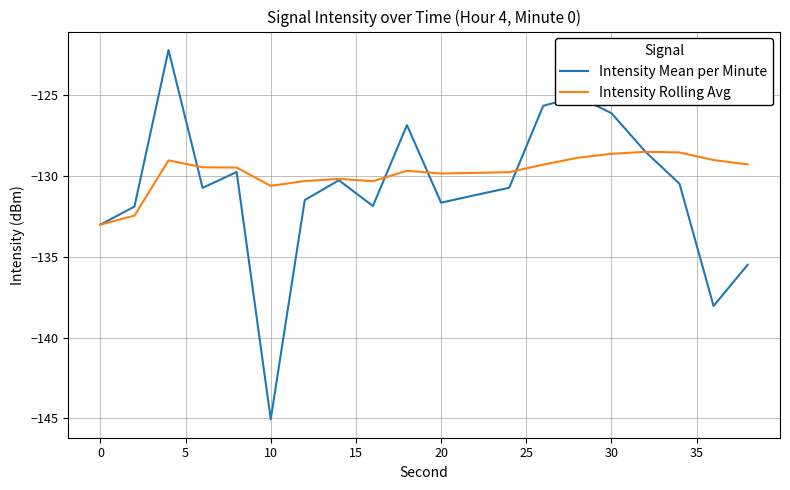

What is the lowest value of the Intensity Rolling Avg series?

-133.0